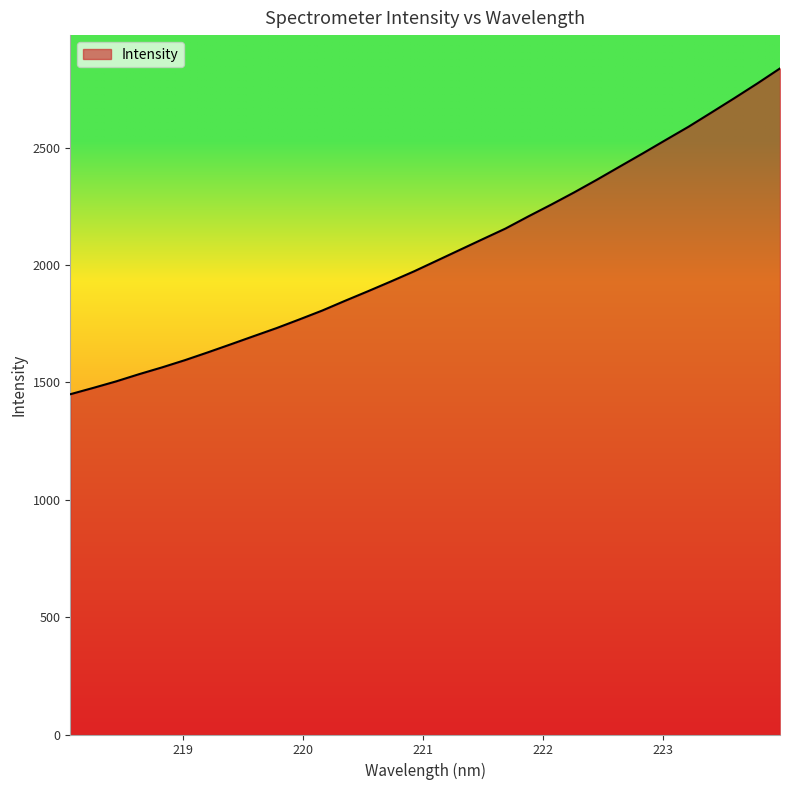

What is the difference between the maximum and minimum values?

1387.9